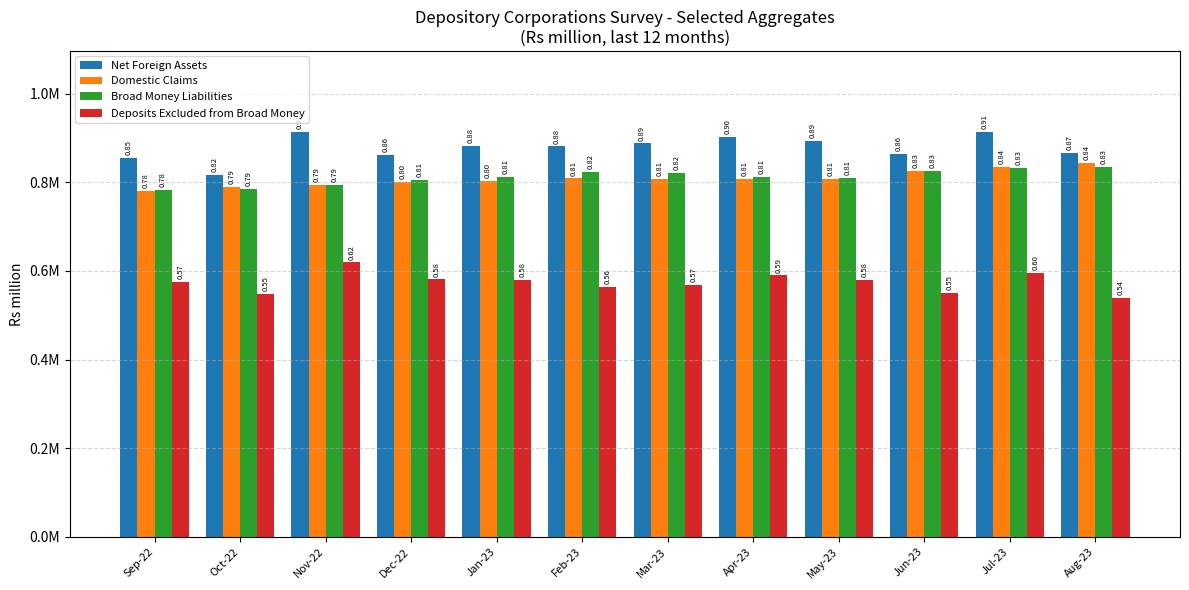

At which label is Deposits Excluded from Broad Money closest to 579450?

May-23